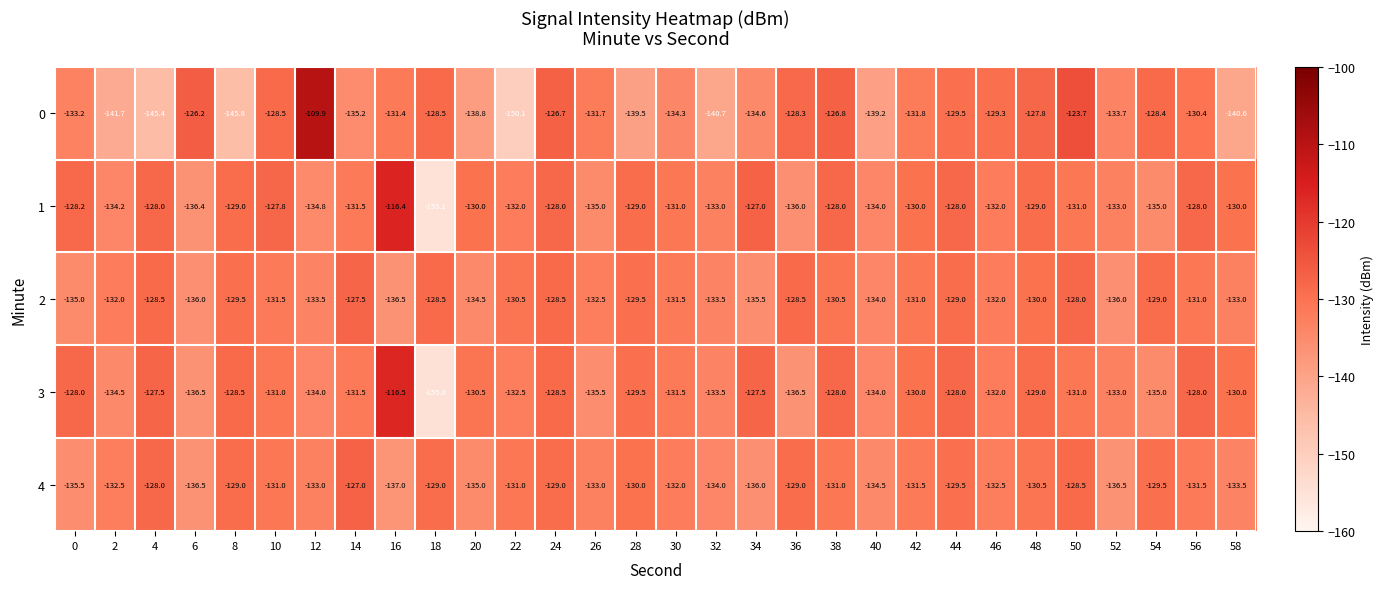

What is the difference between the second highest and second lowest values in the 3 series?

9.0